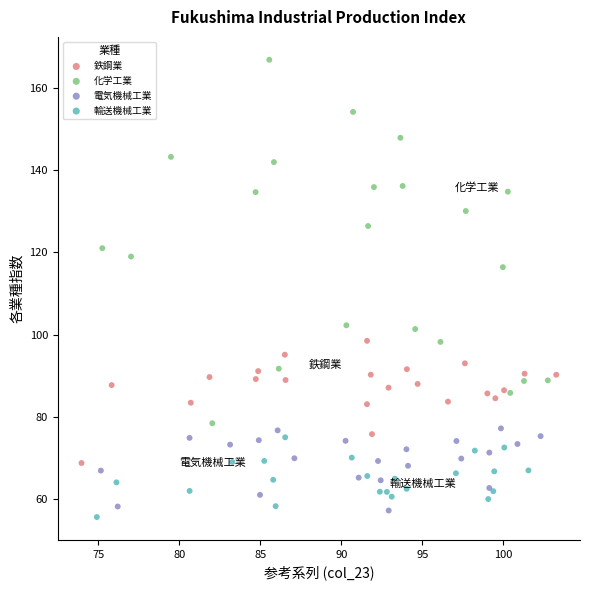

Which series has the widest spread of Y values?

化学工業